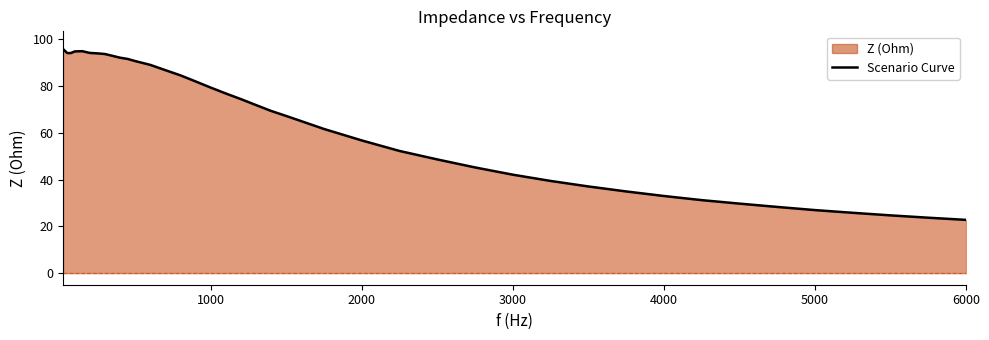

How many interior local valleys (lower than both neighbors) does the data have?

1